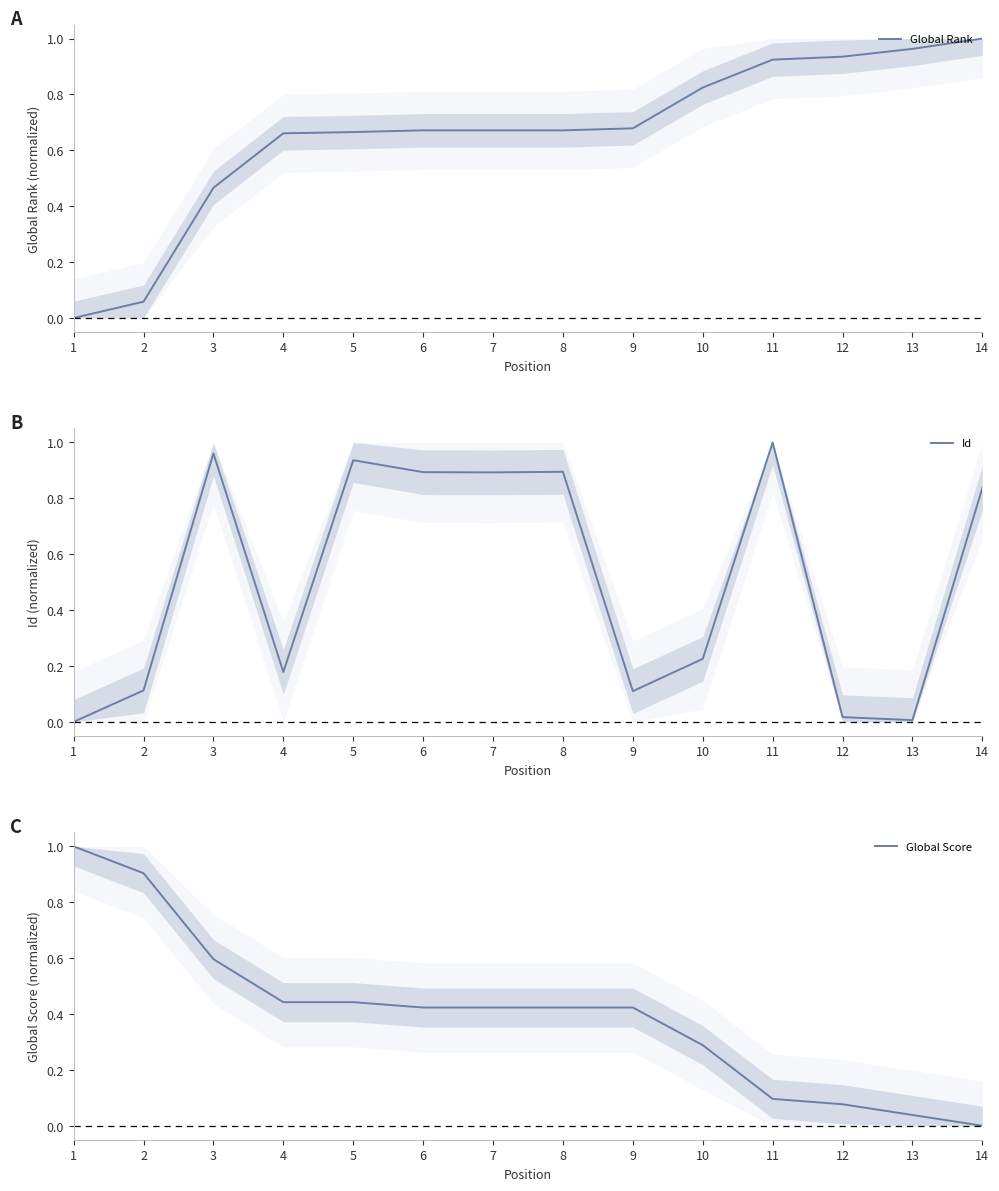

The Global Rank series shows 0.1 at 2. True or false?

True